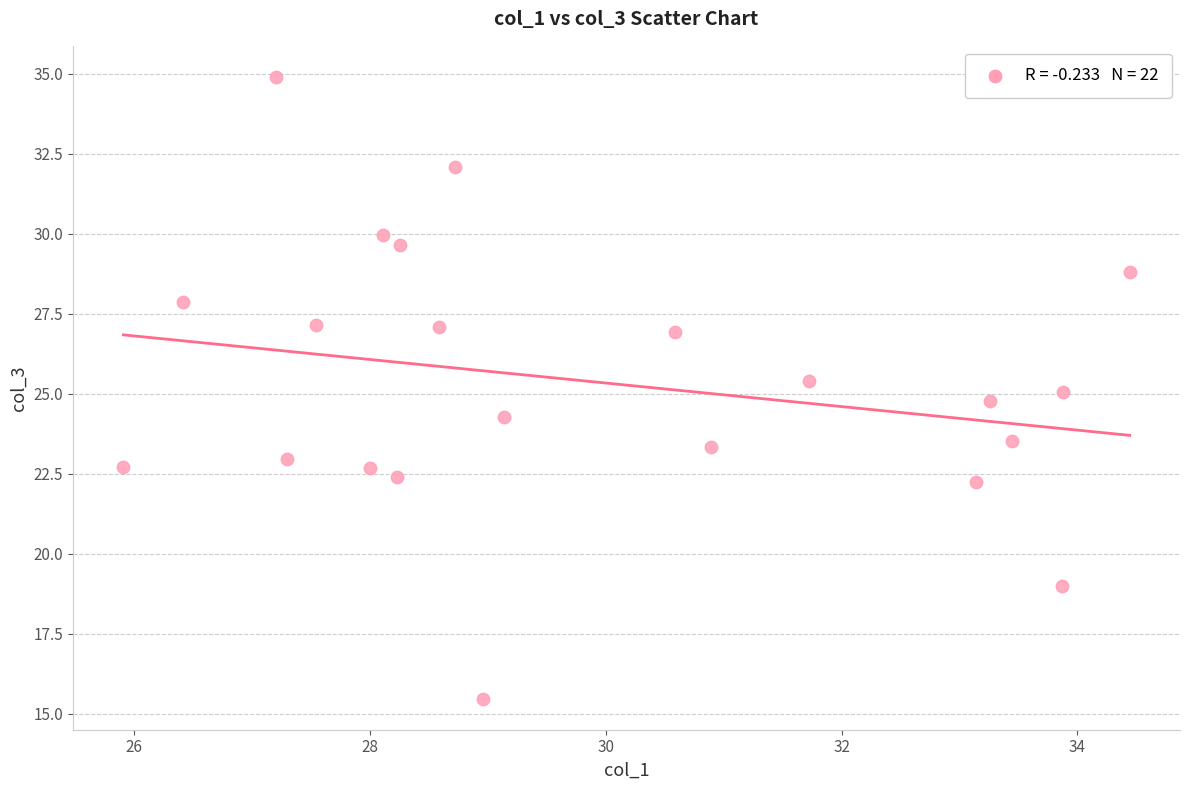

What is the range of Y values (max minus min)?

19.4